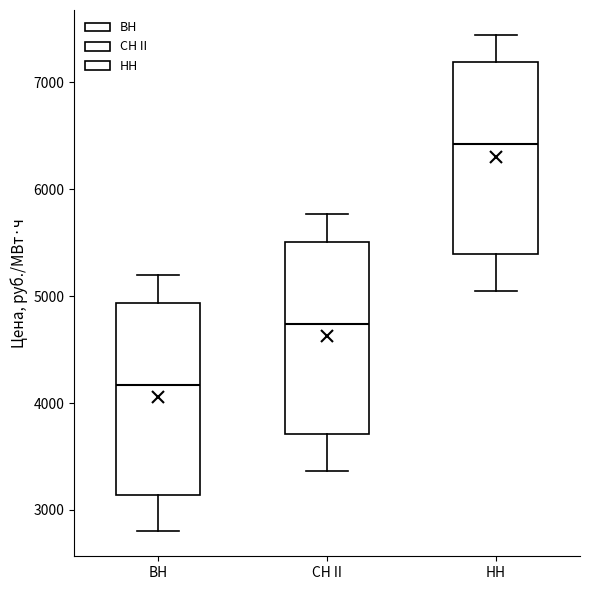

Which box has the lowest median line?

ВН